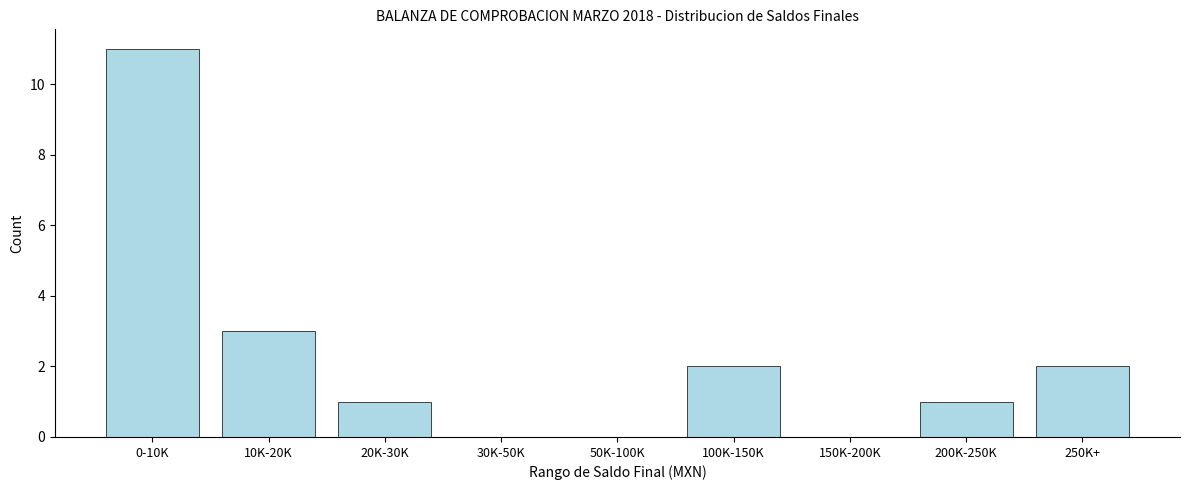

Reading right to left, transcribe all the data shown in this chart.

250K+=2	200K-250K=1	150K-200K=0	100K-150K=2	50K-100K=0	30K-50K=0	20K-30K=1	10K-20K=3	0-10K=11